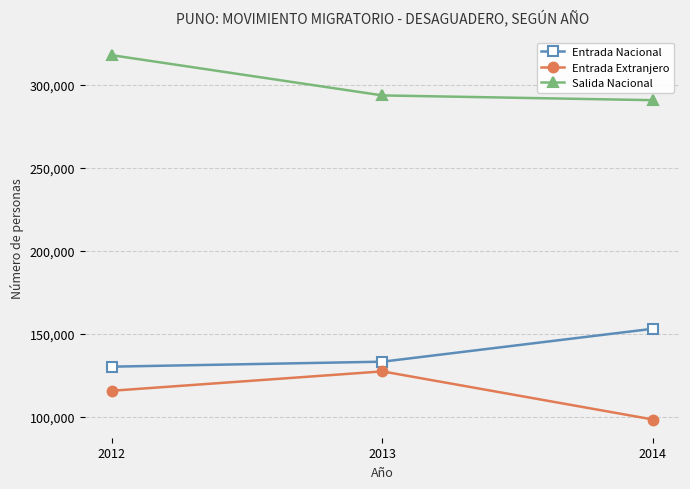

Is the value of Entrada Nacional at 2013 greater than the value of Salida Nacional at 2014?

No